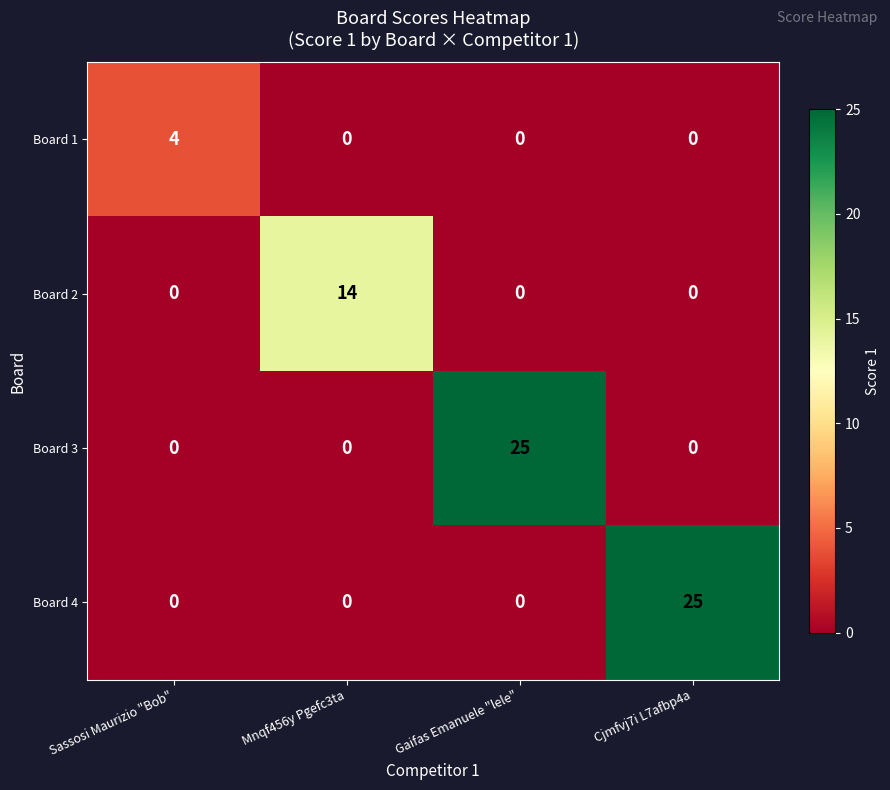

The Board 4 series shows 10 at Sassosi Maurizio "Bob". True or false?

False